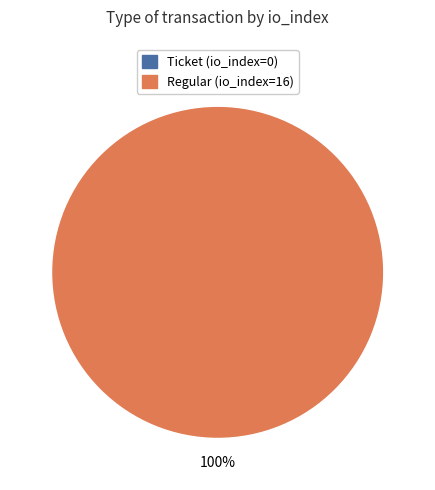

What is the smallest slice in the pie chart?

Ticket (io_index=0)